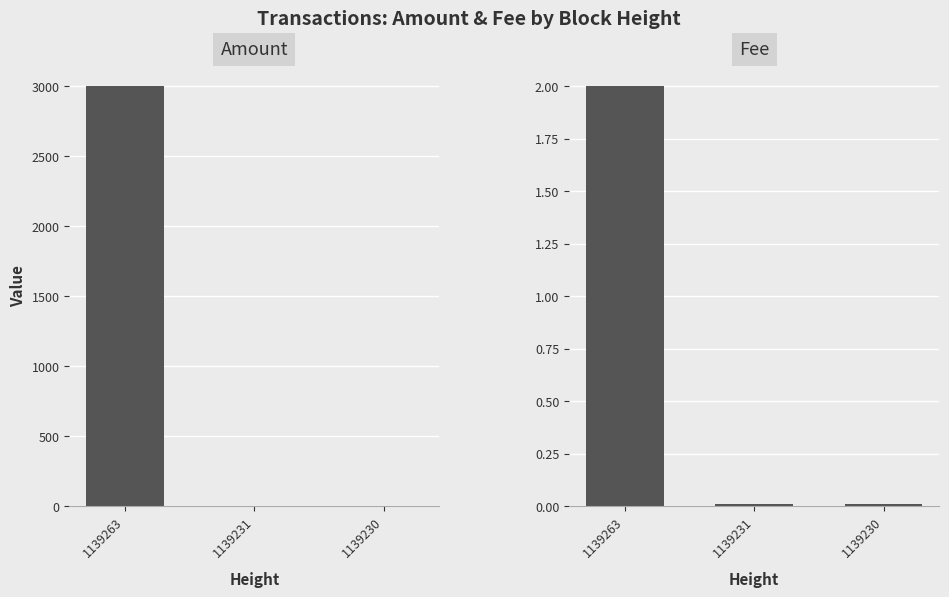

How many groups of bars are there?

3